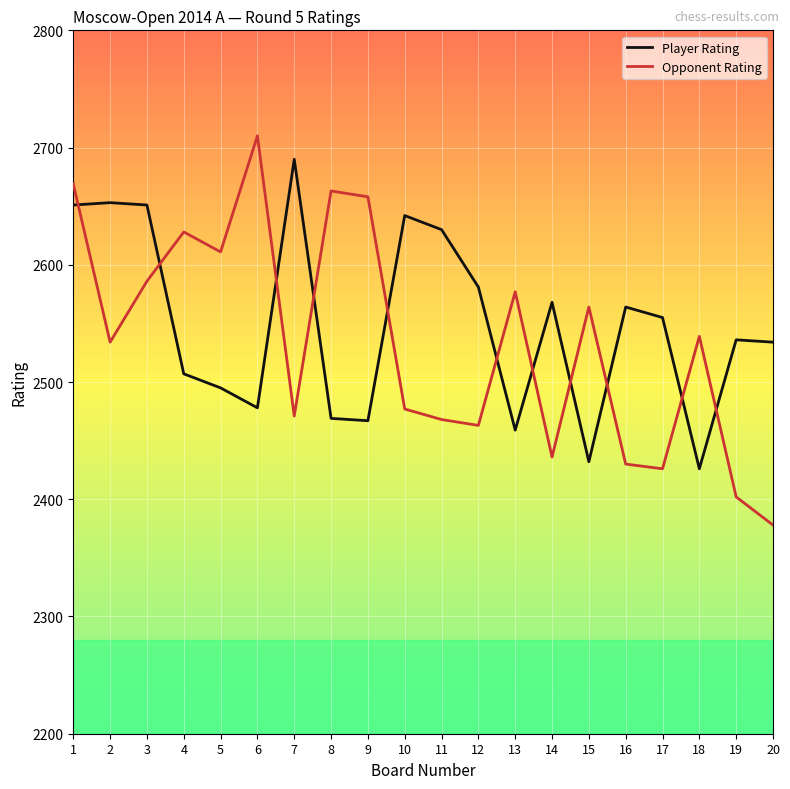

At 20, list the series in order from smallest to largest.

Opponent Rating, Player Rating